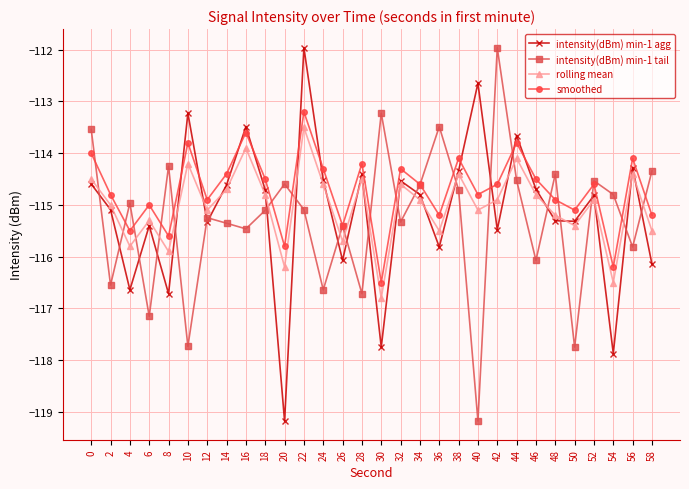

The smoothed series shows -114.0 at 0. True or false?

True